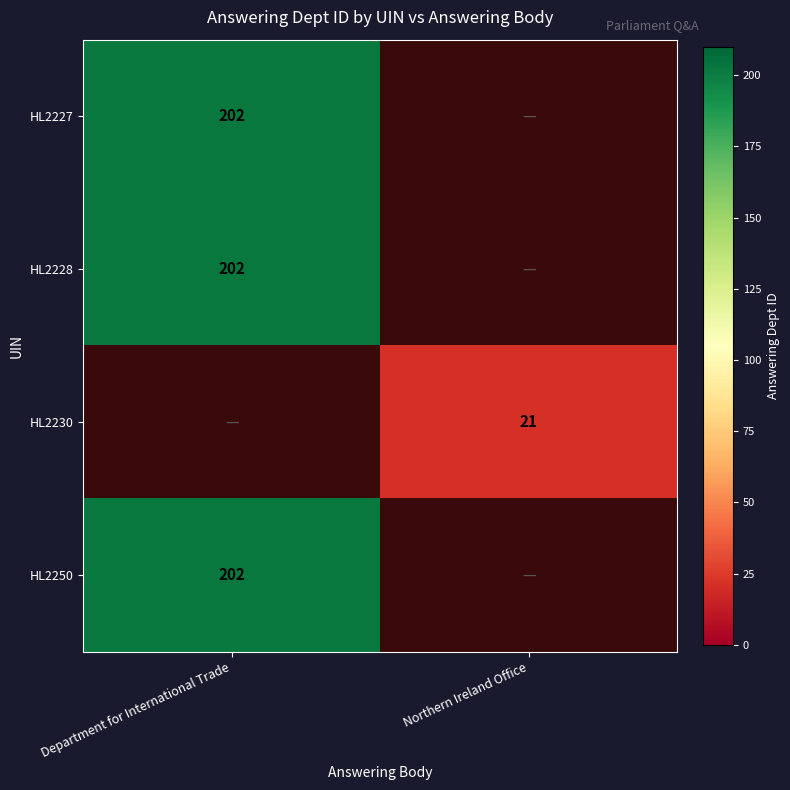

The value of HL2227 at Department for International Trade is 63. True or false?

False